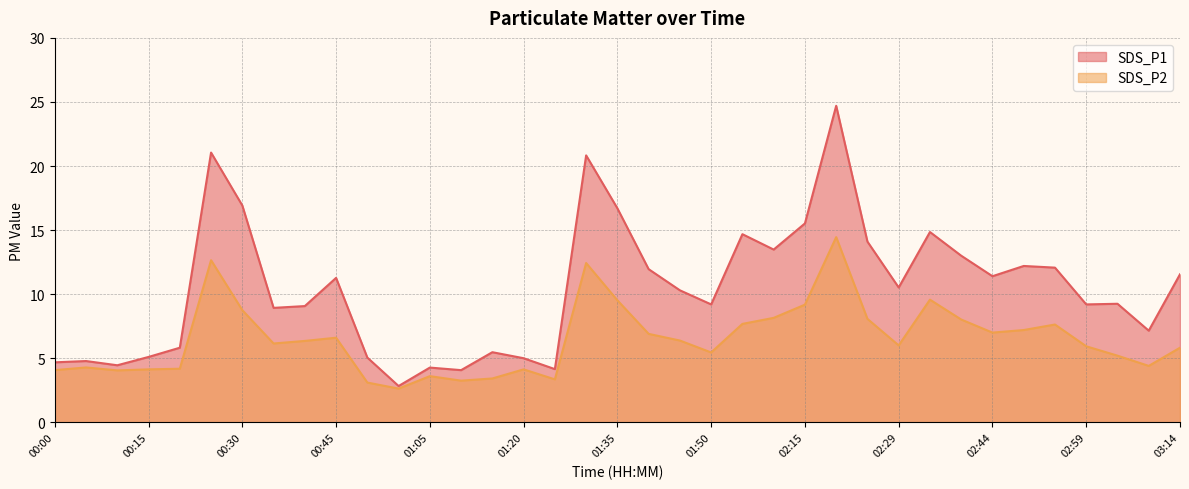

Which series has the largest total across all categories?

SDS_P1